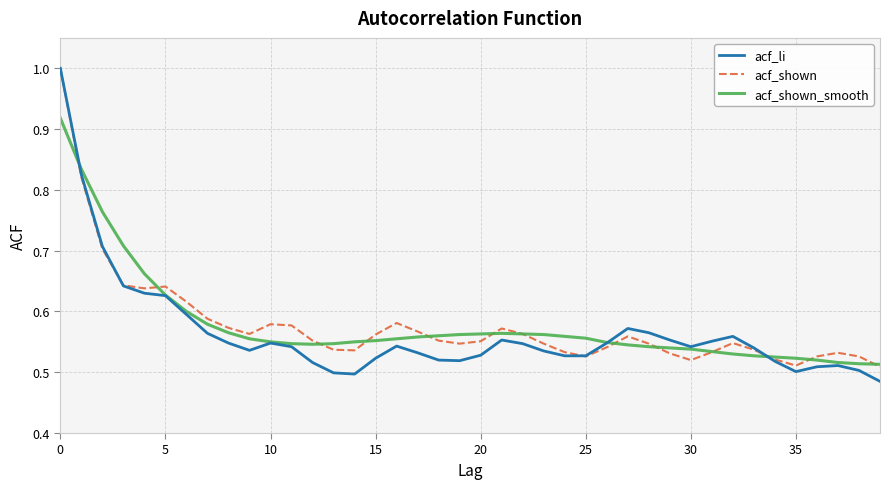

True or false: acf_shown and acf_li cross at least once.

True